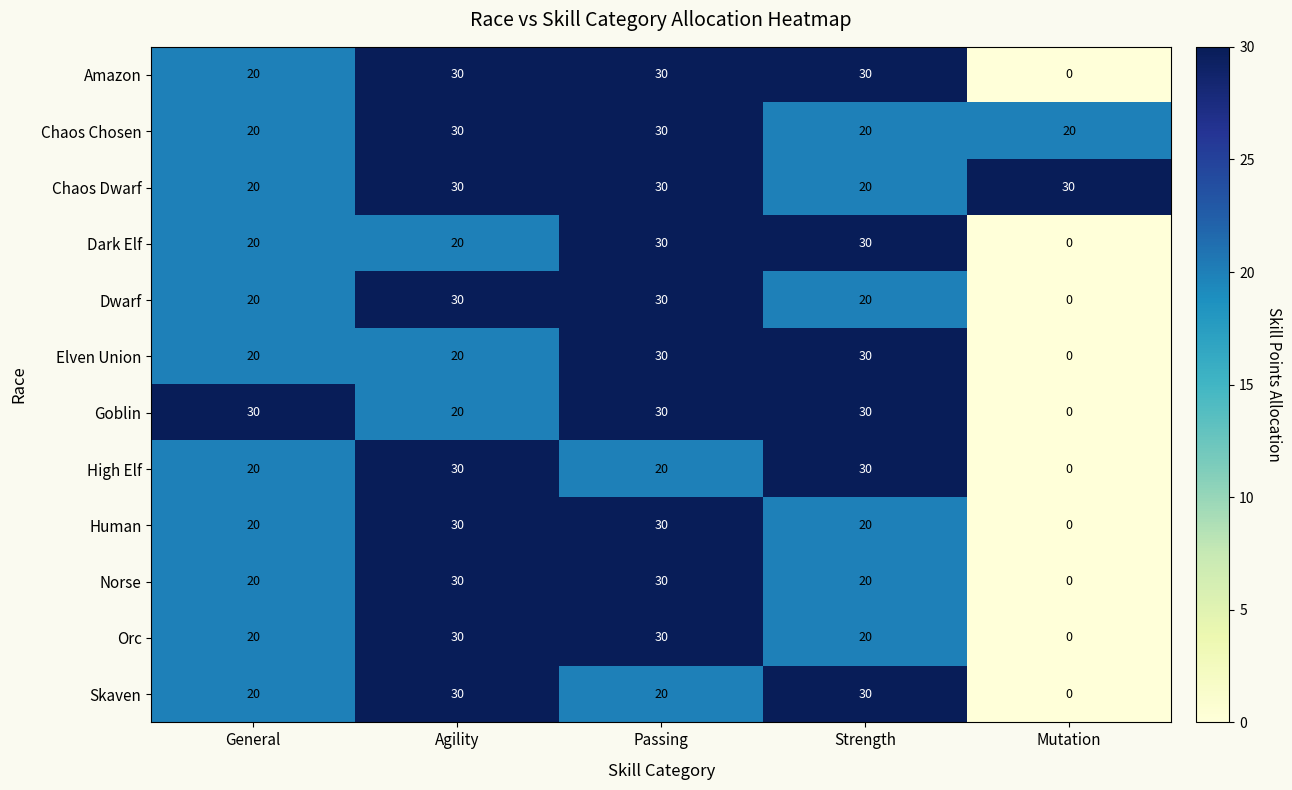

What is the sum of all Amazon values?

110